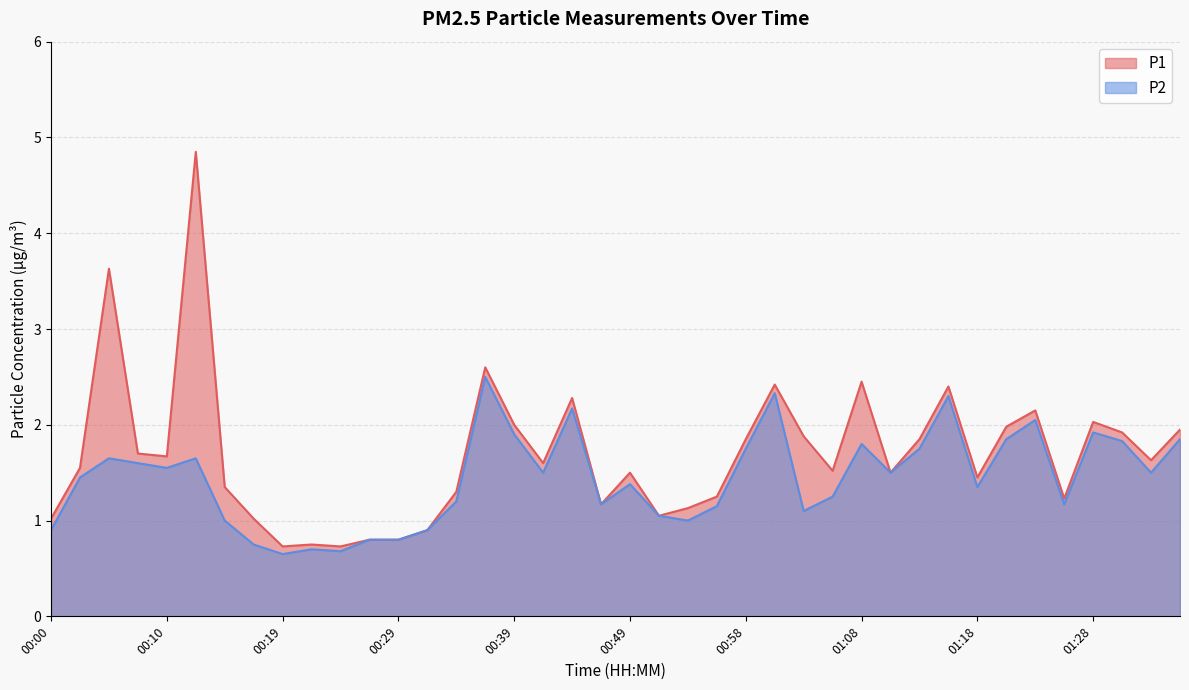

What are all the series names shown in the legend?

P1, P2